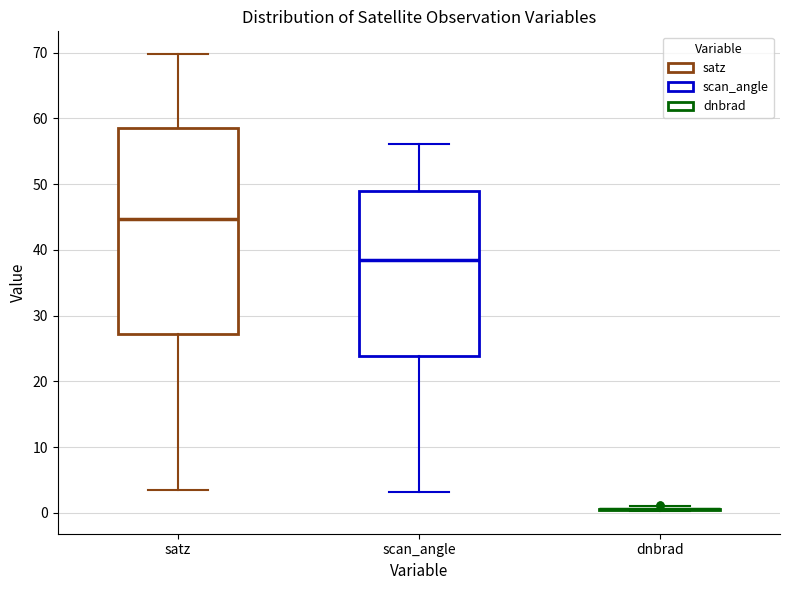

Which box is the tallest, from its lower edge to its upper edge?

satz